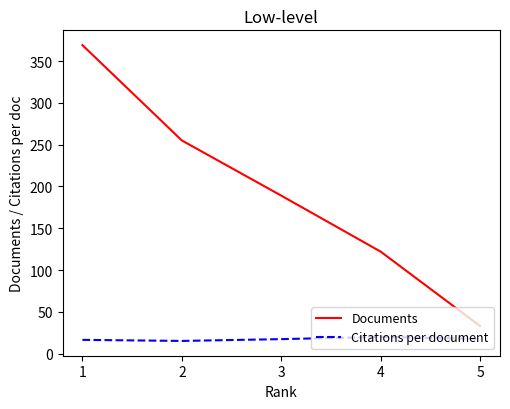

True or false: Citations per document has more than 2 points higher than both neighbors.

False